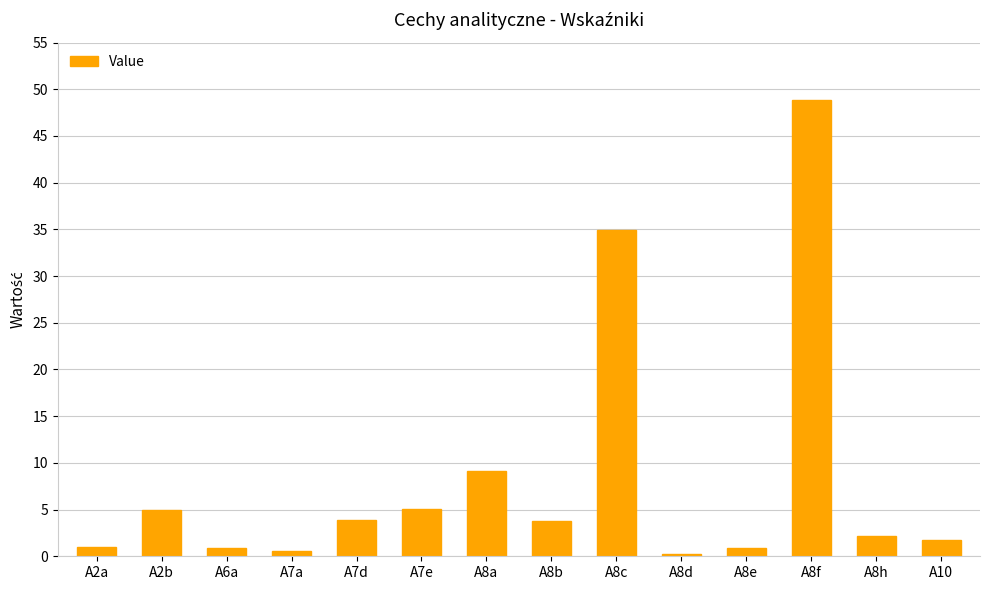

What is the change in value from A7e to A8f?

+43.7